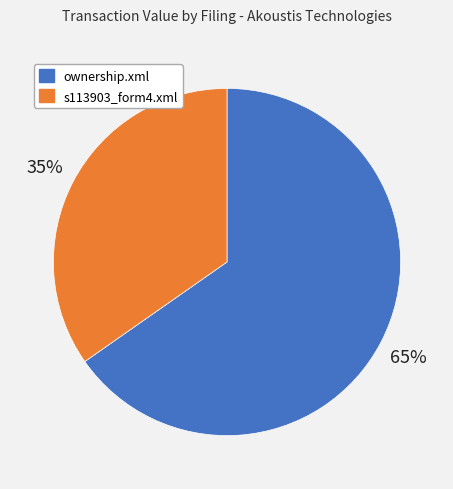

Which slice is the smallest?

s113903_form4.xml